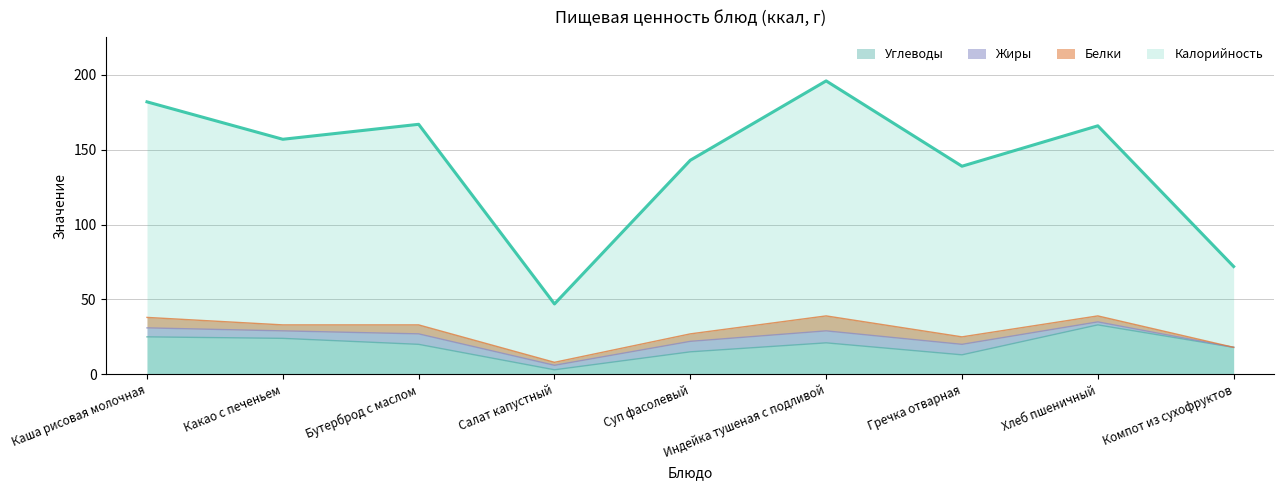

True or false: Калорийность and Углеводы intersect in this chart.

False